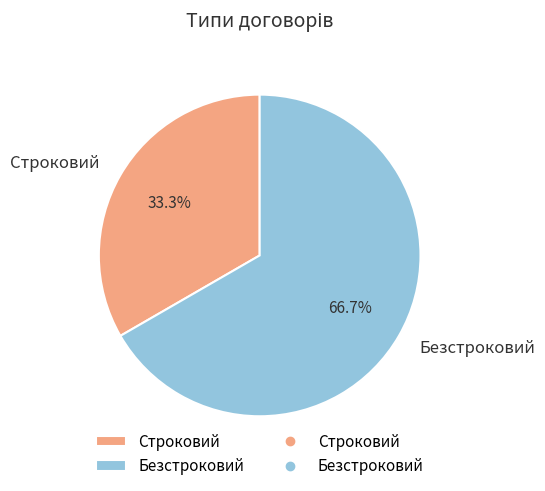

To the nearest percent, what is the average slice percentage?

50%